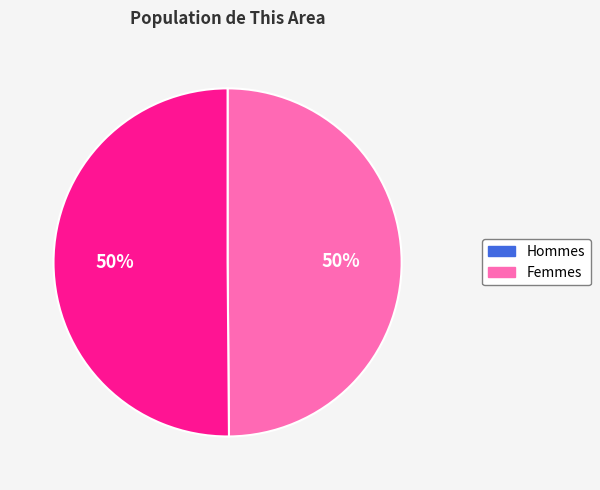

How many slices are in this pie chart?

2